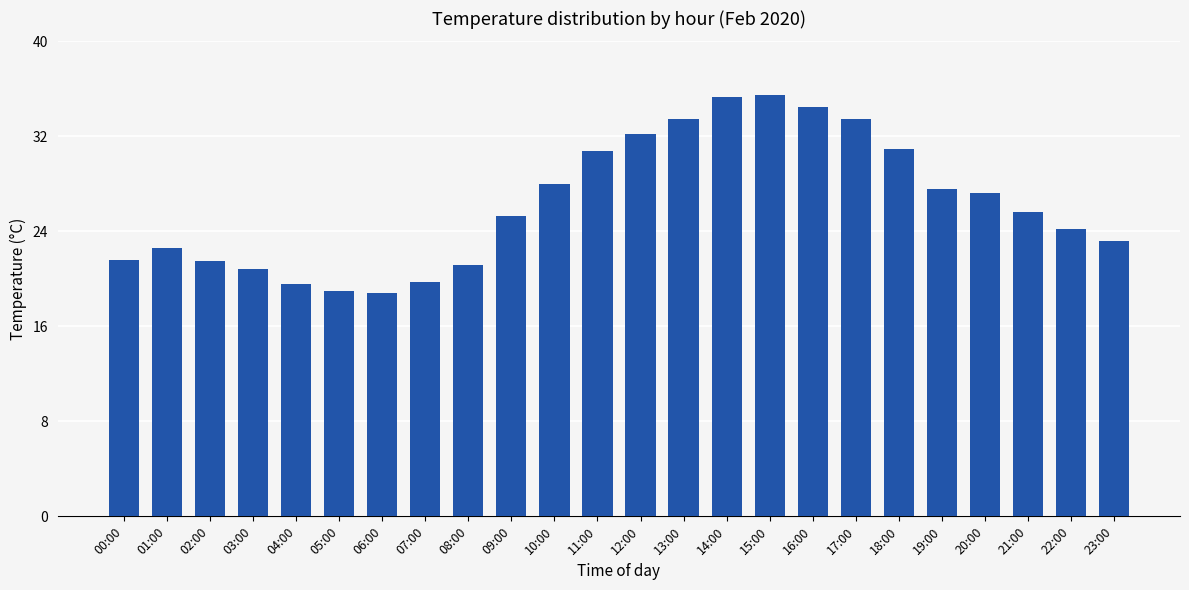

What is the approximate value at 19:00?

27.6